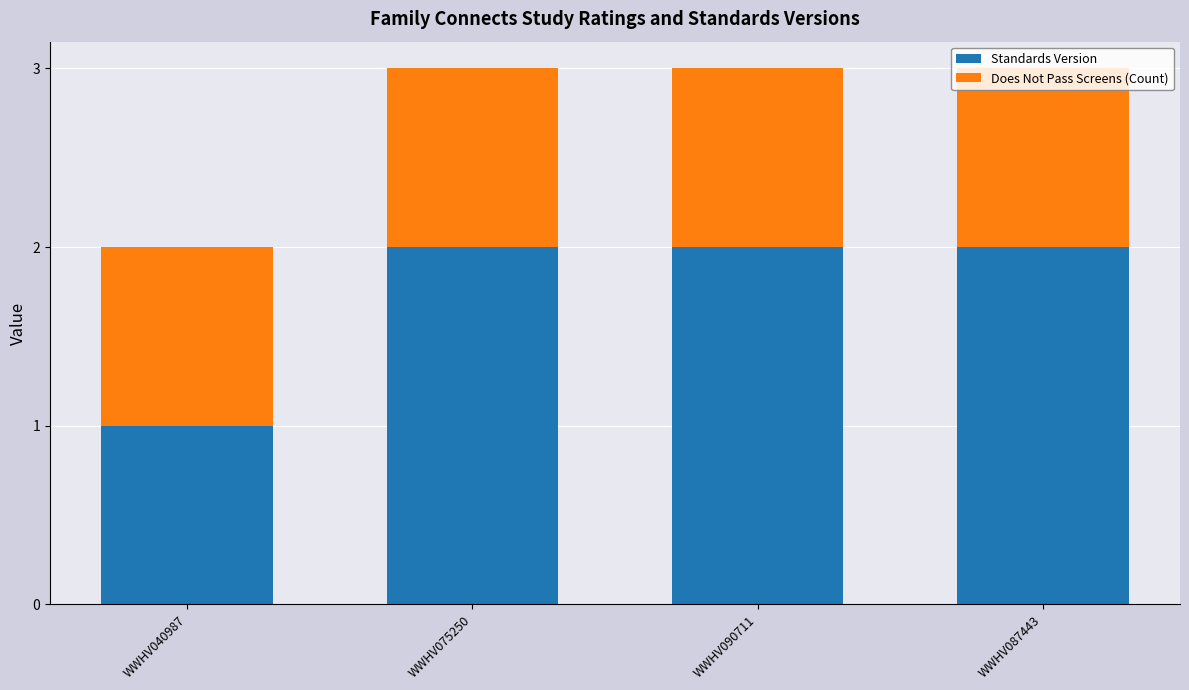

Is it true that Standards Version equals 1 at WWHV075250?

False